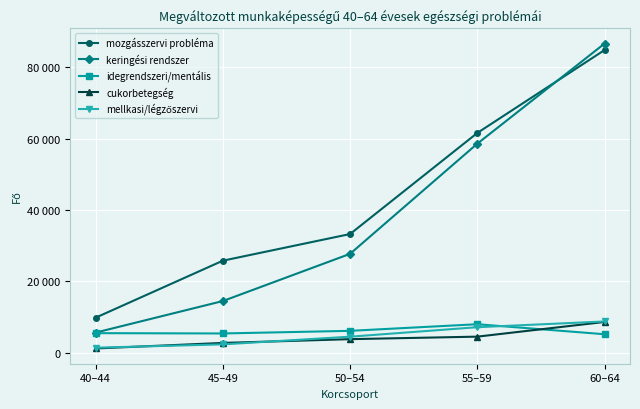

Between 40–44 and 50–54, which series saw the biggest shift?

mozgásszervi probléma